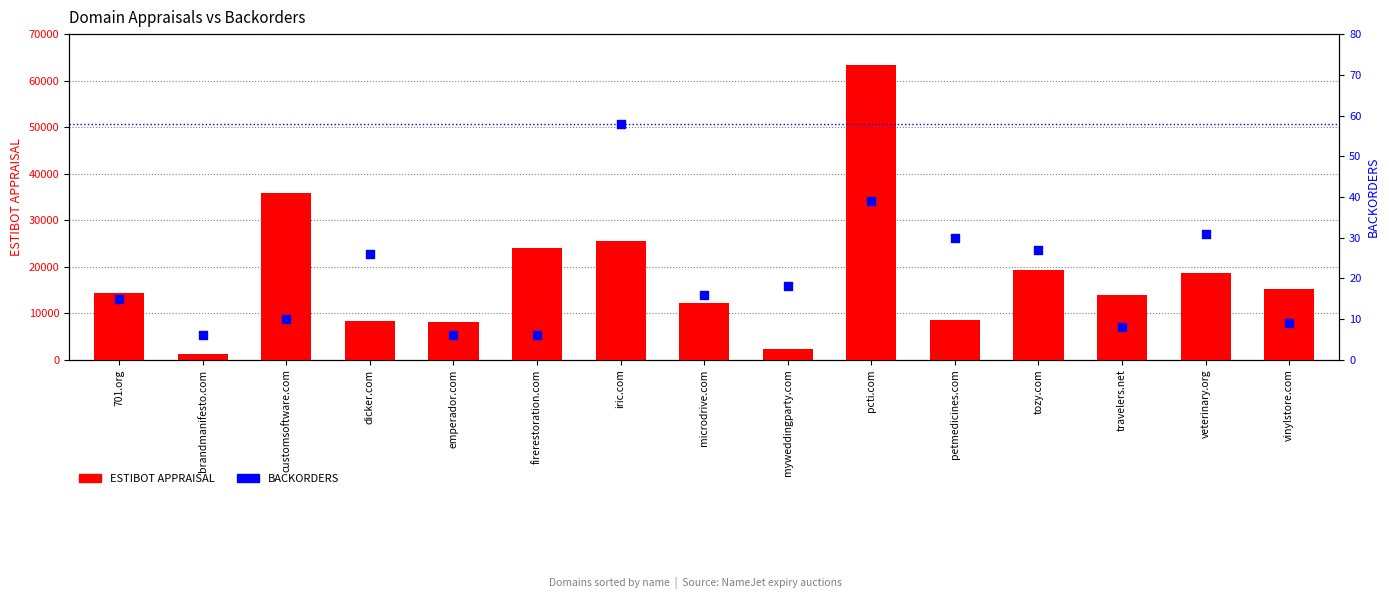

Which series reaches the maximum Y coordinate?

ESTIBOT APPRAISAL